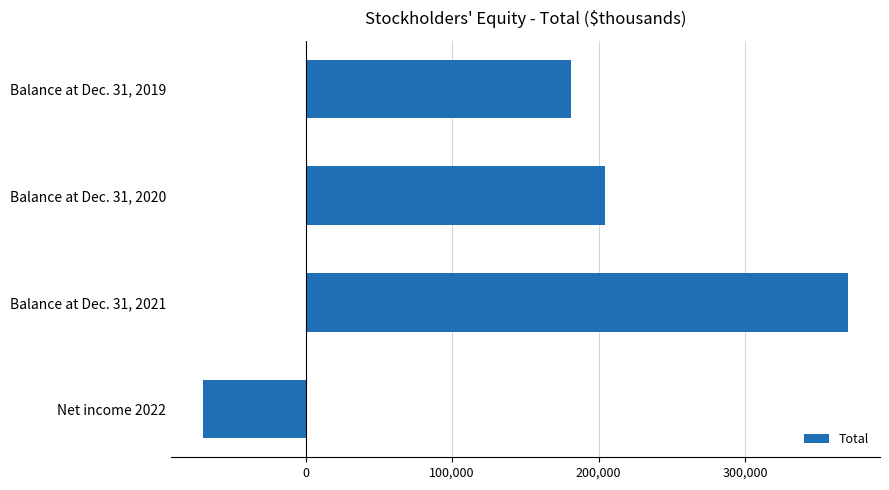

What is the difference between the maximum and second lowest values?

188976